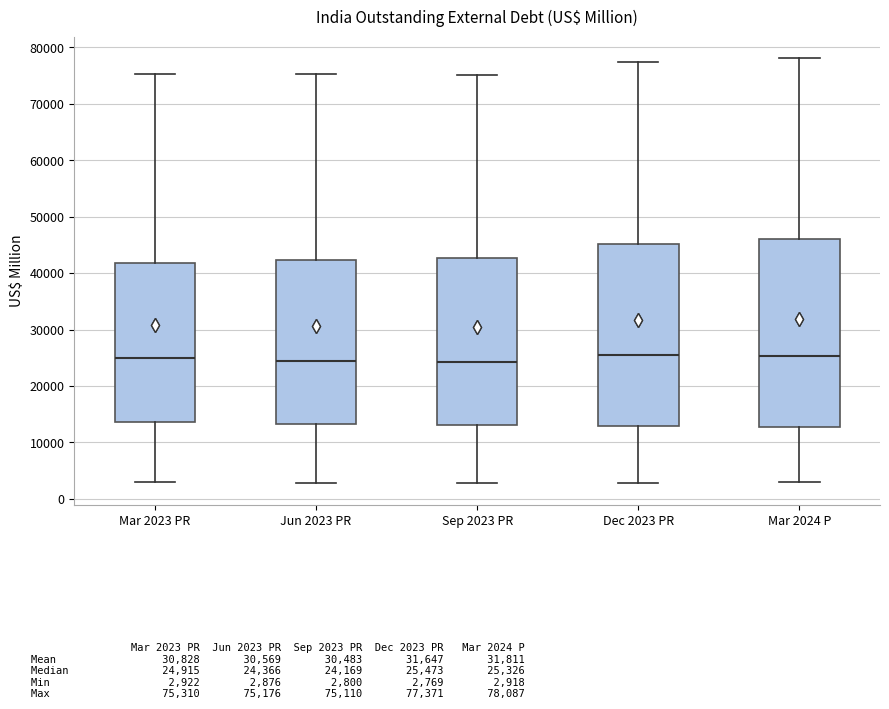

Reading left to right, transcribe this box plot: for each box, give where its median line is, the range the box spans, and where its two whiskers end, as read against the y-axis. The values are not printed on the chart, so give them approximately, as read against the axis.

Mar 2023 PR: median 25000, box 14000 to 42000, whiskers 3000 to 75000
Jun 2023 PR: median 24000, box 13000 to 42000, whiskers 3000 to 75000
Sep 2023 PR: median 24000, box 13000 to 43000, whiskers 3000 to 75000
Dec 2023 PR: median 25000, box 13000 to 45000, whiskers 3000 to 77000
Mar 2024 P: median 25000, box 13000 to 46000, whiskers 3000 to 78000